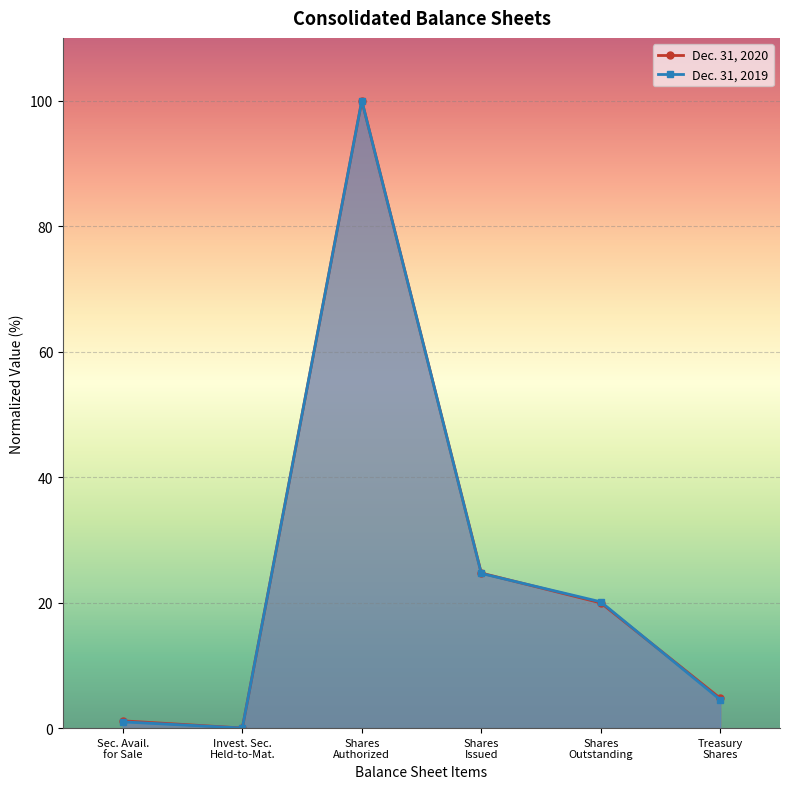

Rank the series at Shares
Issued from highest to lowest value.

Dec. 31, 2020, Dec. 31, 2019